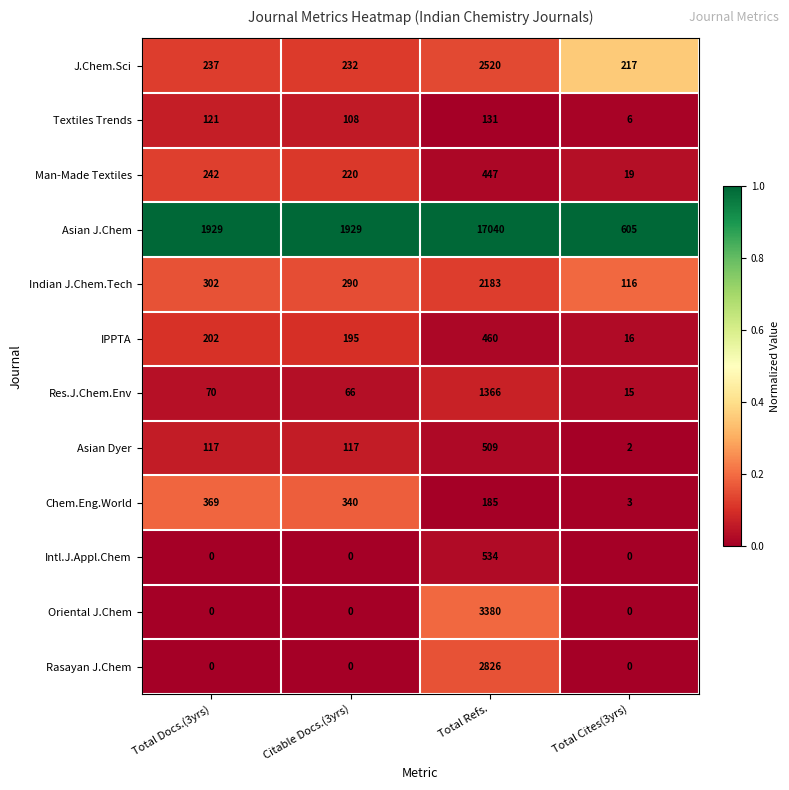

Which category has the highest value in the Indian J.Chem.Tech series?

Total Refs.